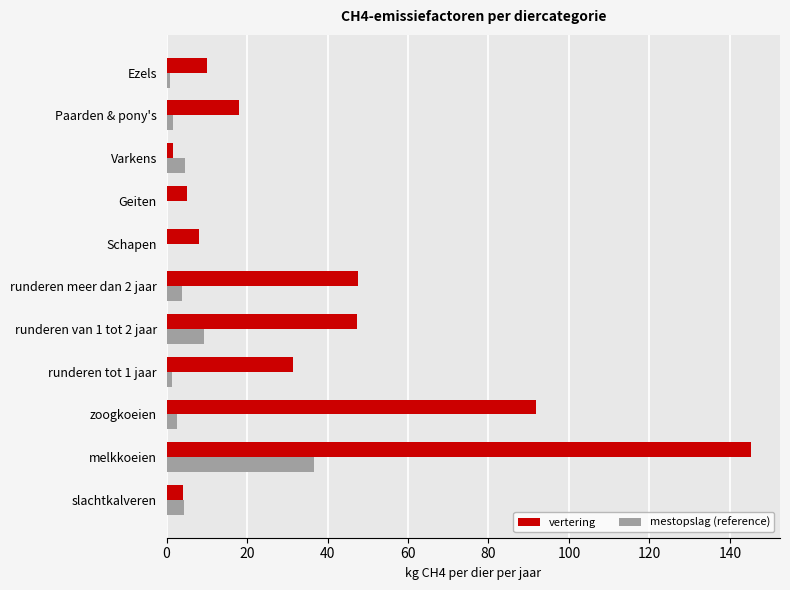

Read the vertering value at slachtkalveren.

4.0